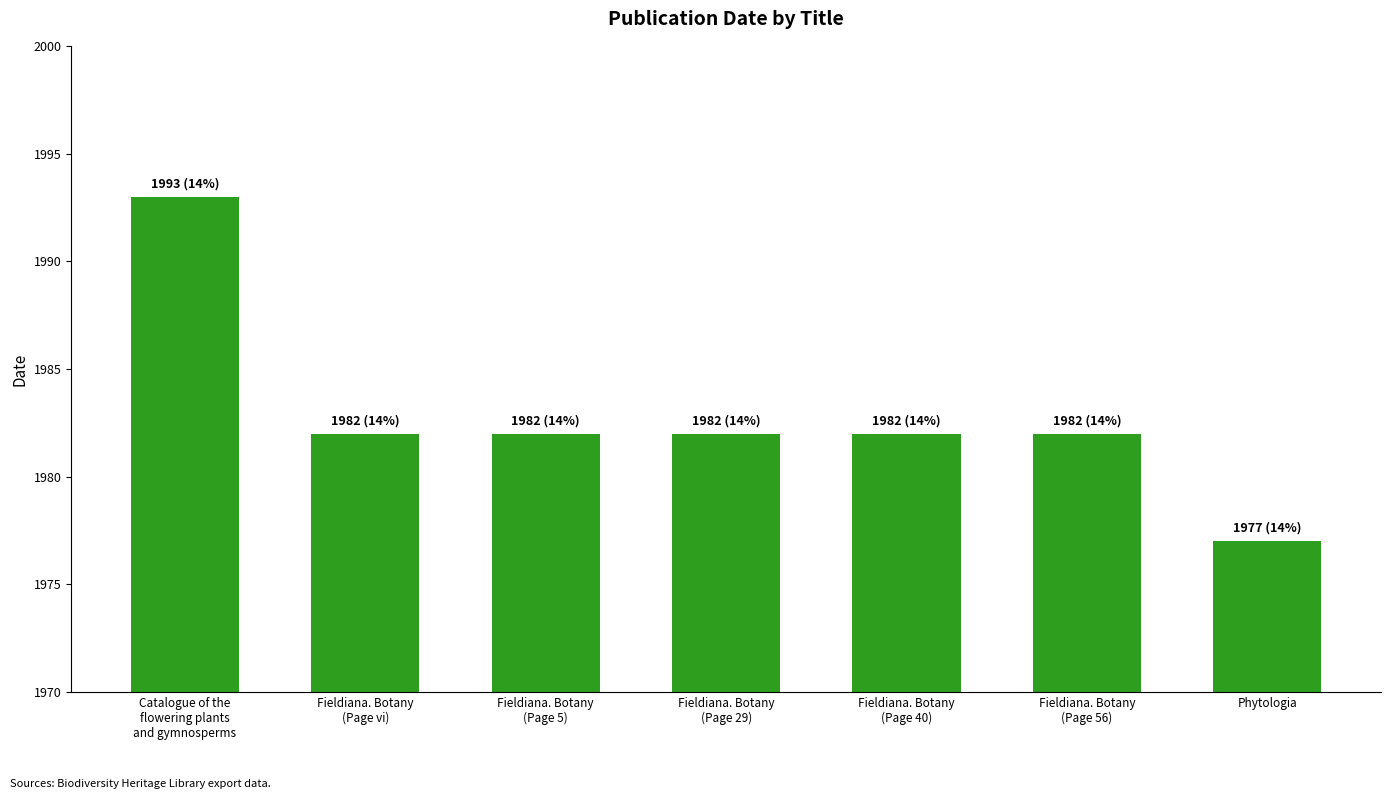

Which label corresponds to the largest value in the chart?

Catalogue of the
flowering plants
and gymnosperms